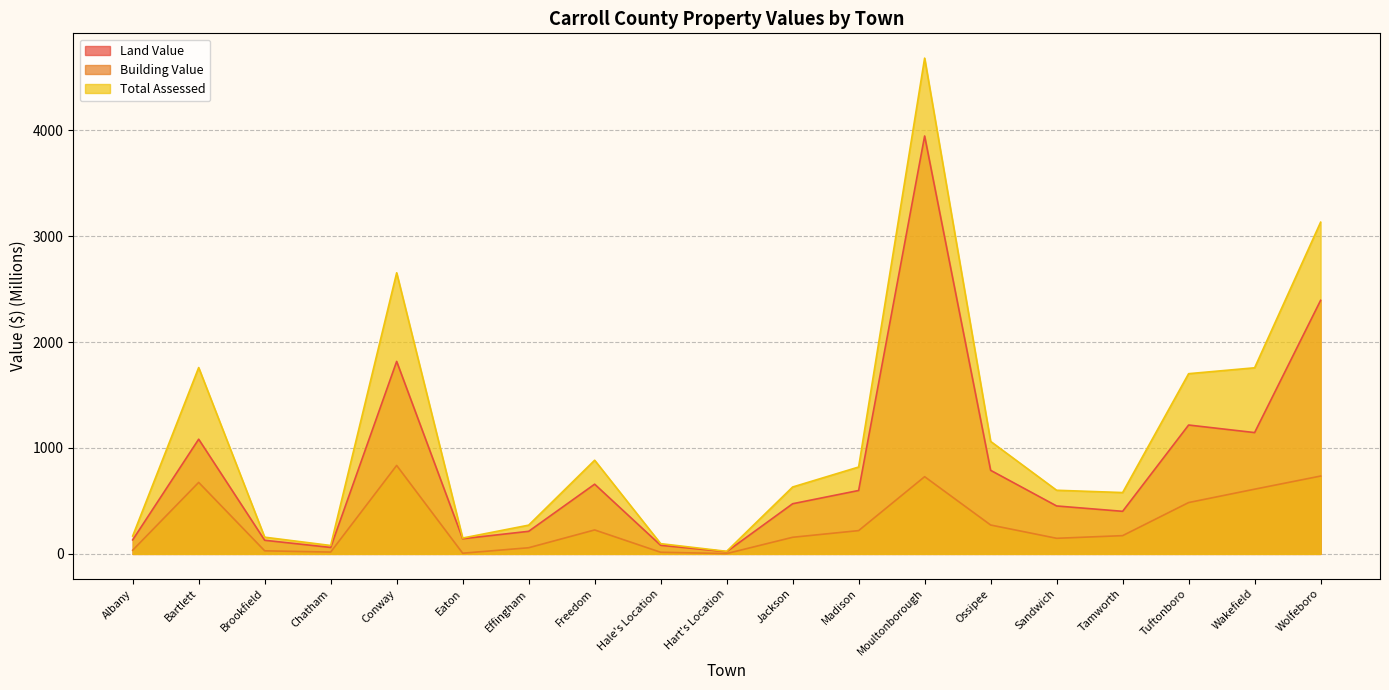

What is the maximum value shown in the chart?

4680.1